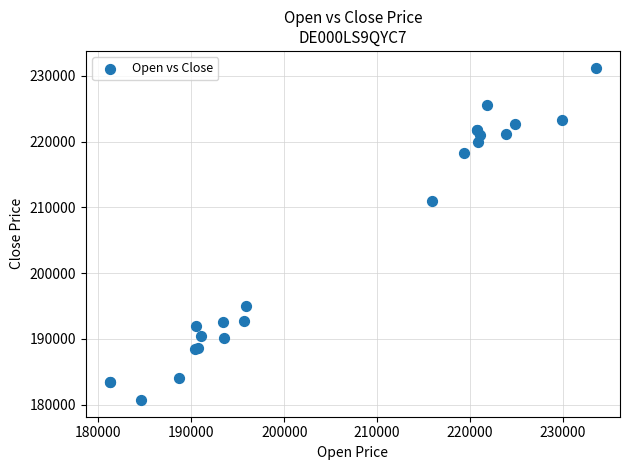

What Y value in the scatter plot is closest to 205966?

210884